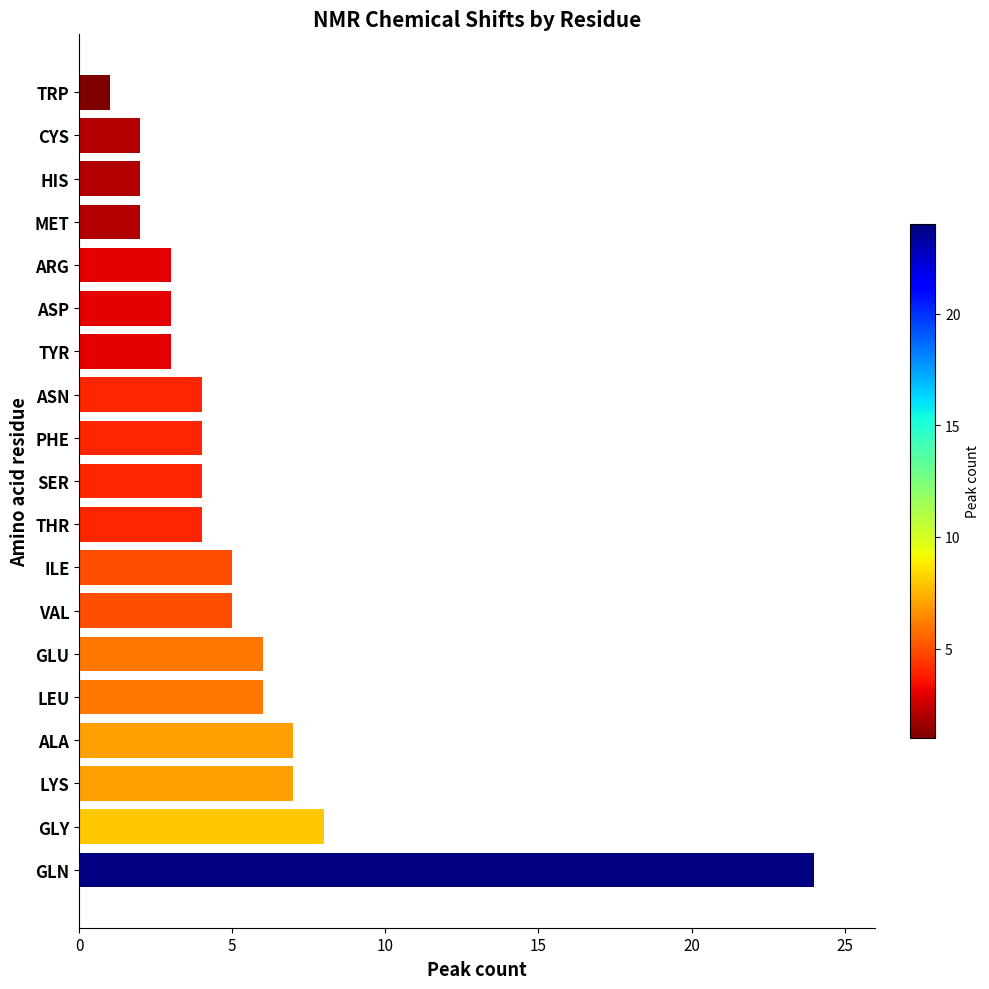

What is the sum of all values?

100